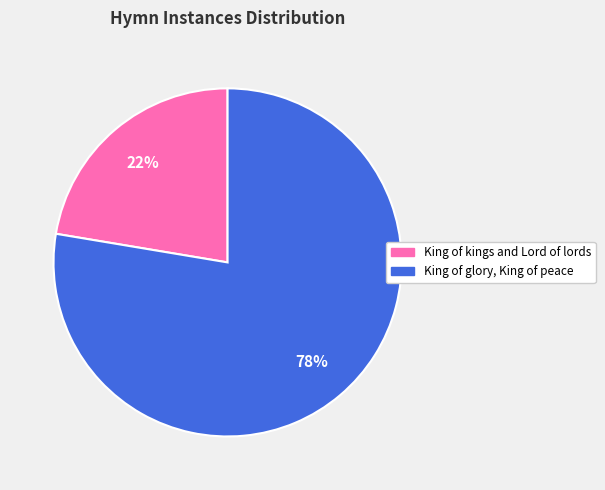

What is the smallest slice in the pie chart?

King of kings and Lord of lords